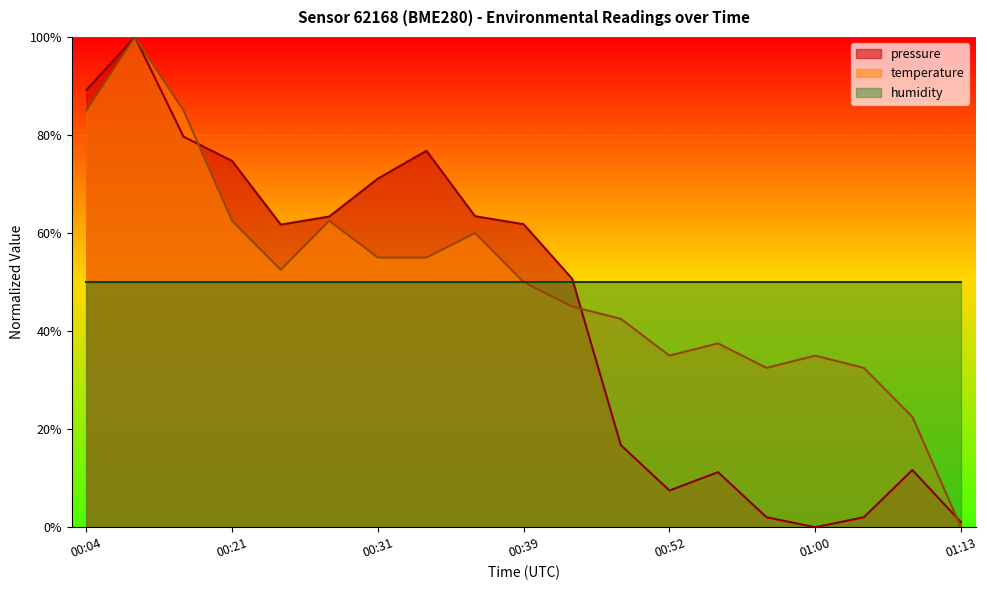

What value does the temperature series have at 01:06?

32.5